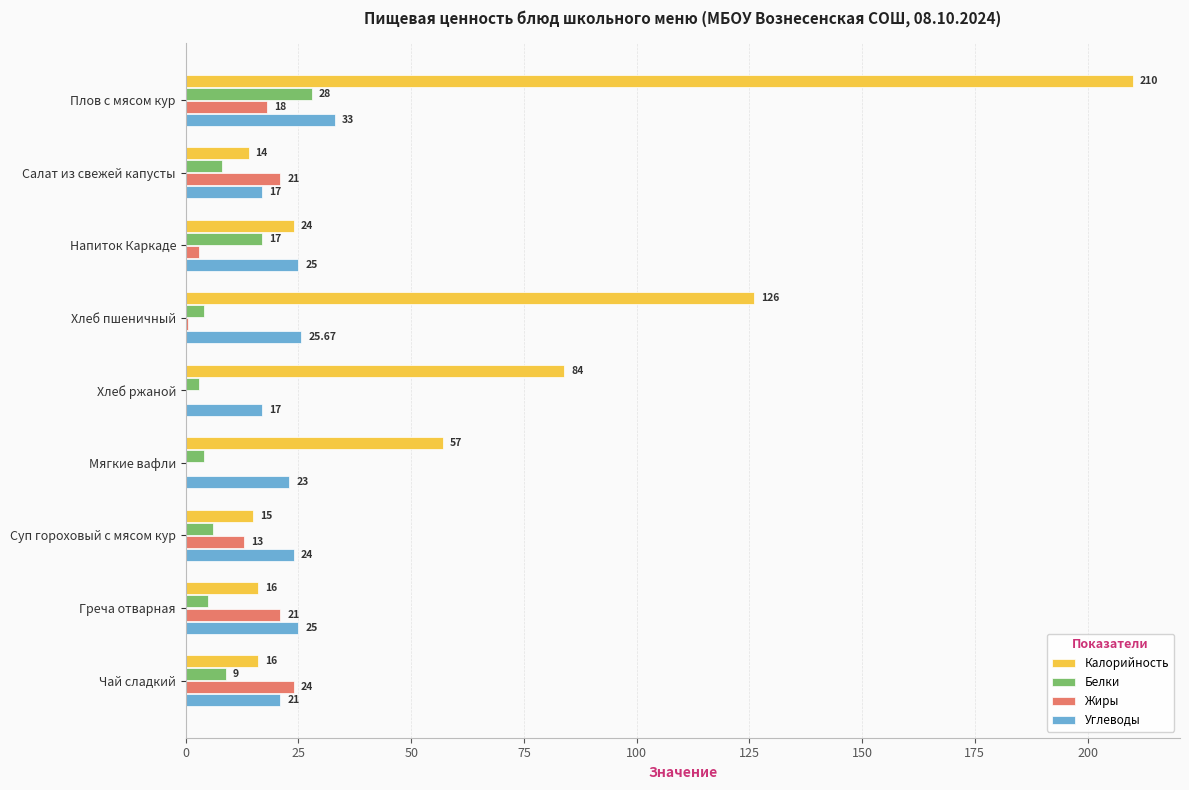

What is the sum of all Калорийность values?

562.0